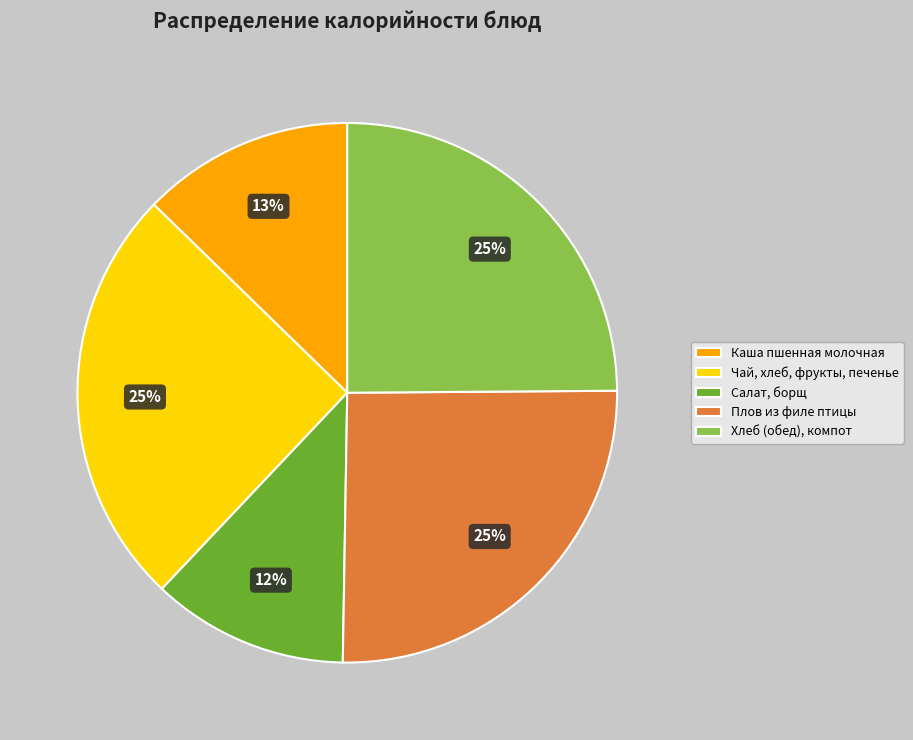

Combined, do Салат, борщ and Хлеб (обед), компот account for over 50%?

No